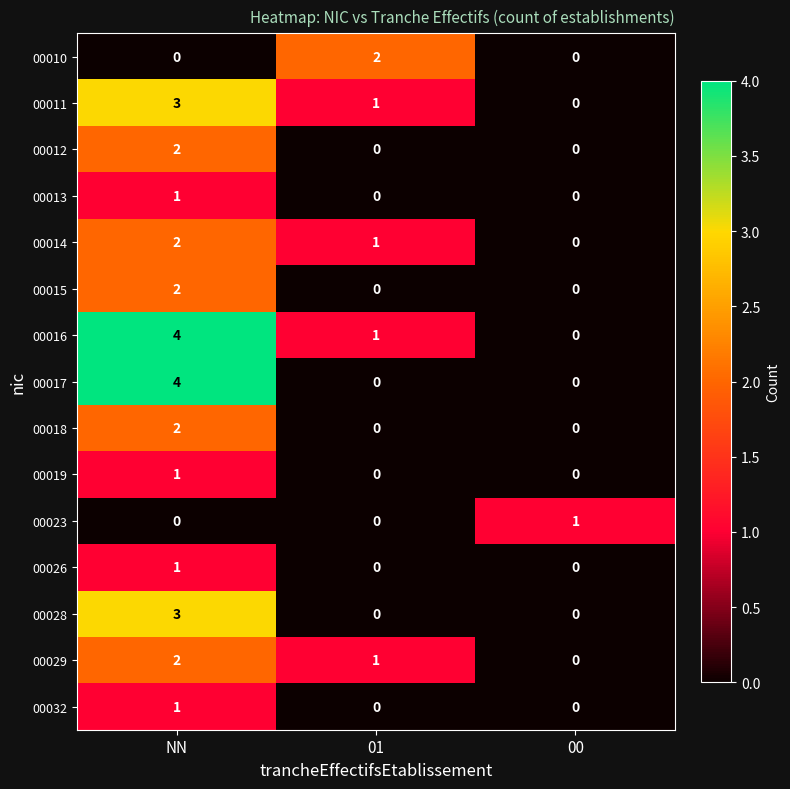

The 00016 series shows 2 at NN. True or false?

False